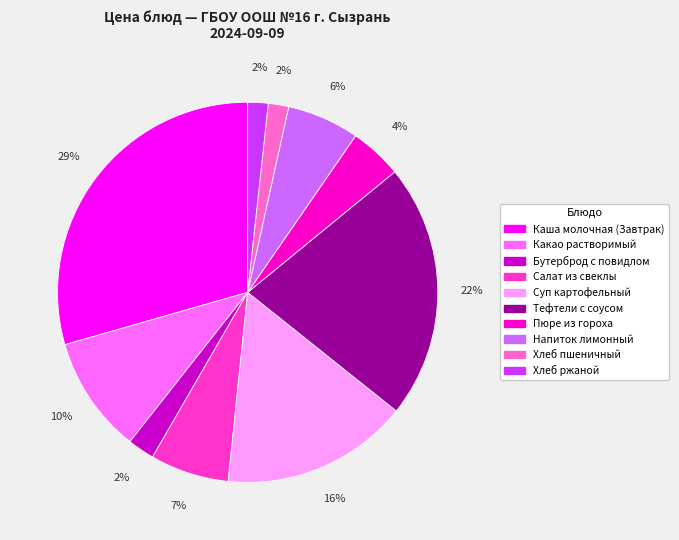

Is it true that Каша молочная (Завтрак) is 29% of the pie?

True